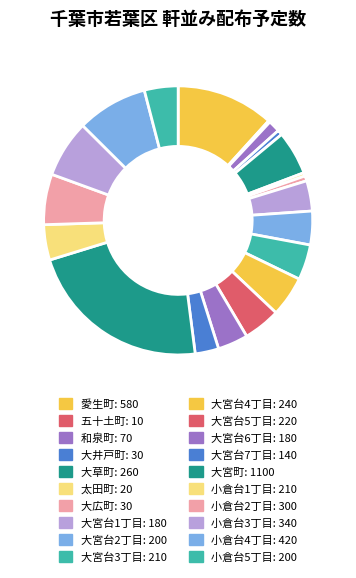

To the nearest percent, what is the combined percentage of 小倉台3丁目 and 大広町?

7%